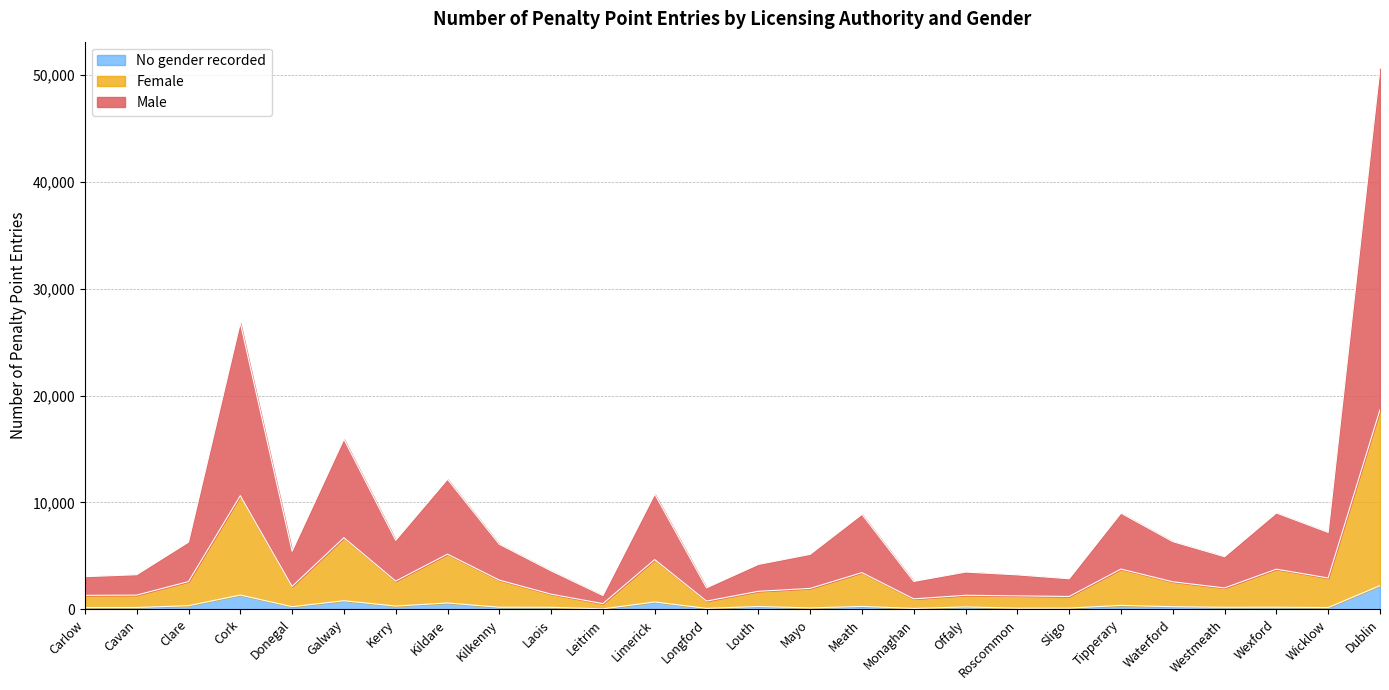

List the series in order of their peak value, highest first.

Male, Female, No gender recorded